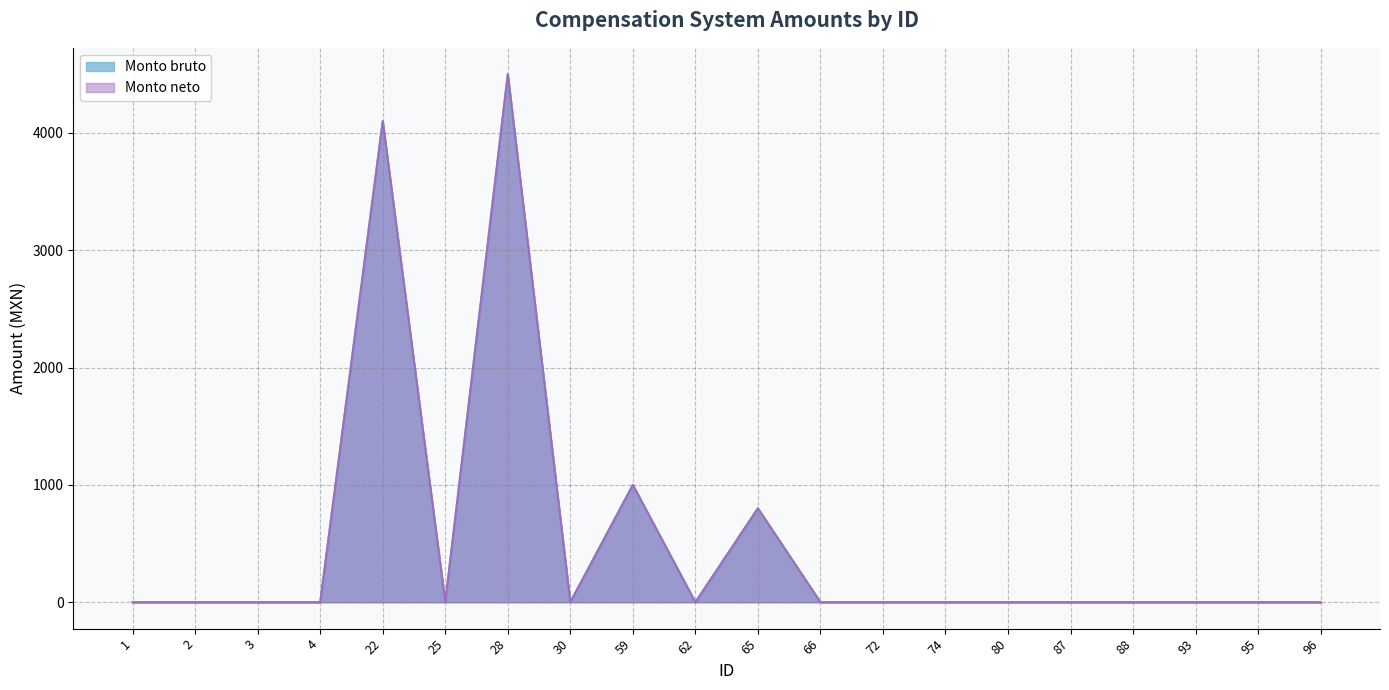

True or false: Monto neto and Monto bruto intersect in this chart.

False